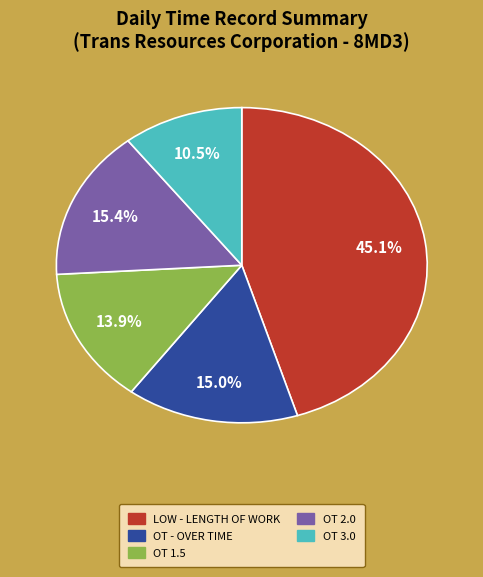

Is there any slice that represents more than half of the pie?

No